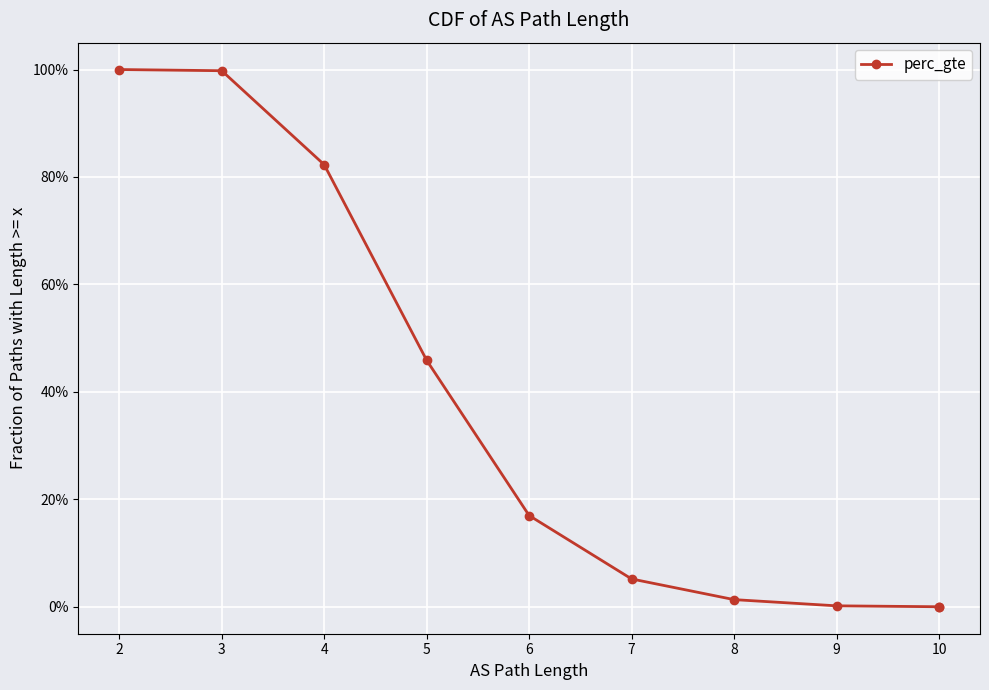

What is the difference between the second highest and minimum values?

1.0